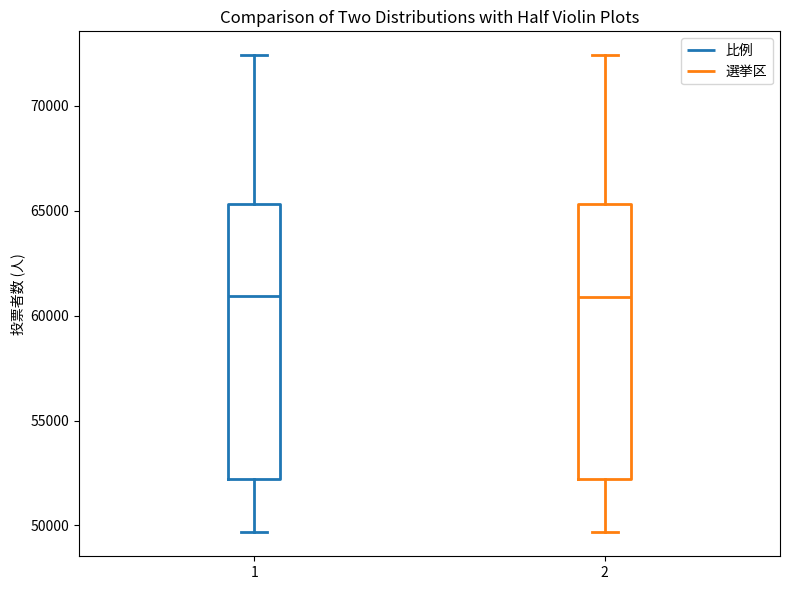

Reading left to right, transcribe this box plot: for each box, give where its median line is, the range the box spans, and where its two whiskers end, as read against the y-axis. The values are not printed on the chart, so give them approximately, as read against the axis.

1: median 61000, box 52000 to 65500, whiskers 49500 to 72500
2: median 61000, box 52000 to 65500, whiskers 49500 to 72500